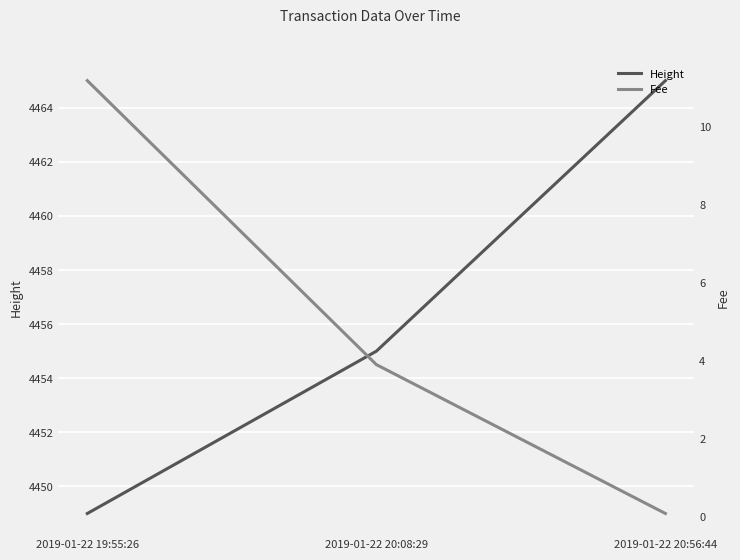

How many Height values are between 4449 and 4465?

3